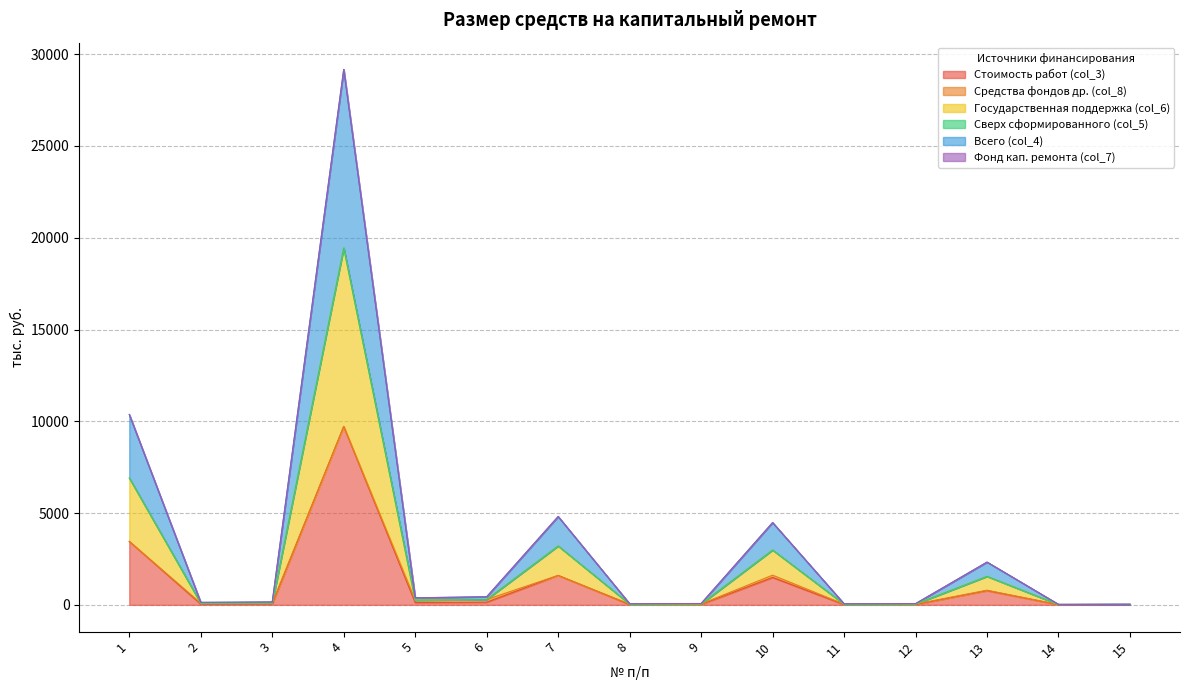

Which category has the lowest value across all series?

14